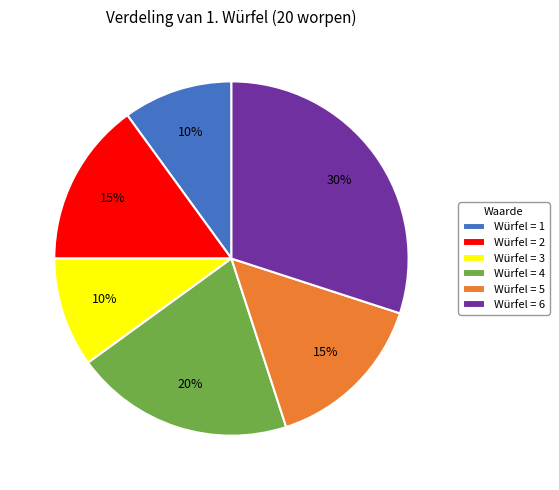

Do Würfel = 1 and Würfel = 5 together represent more than half of the pie?

No